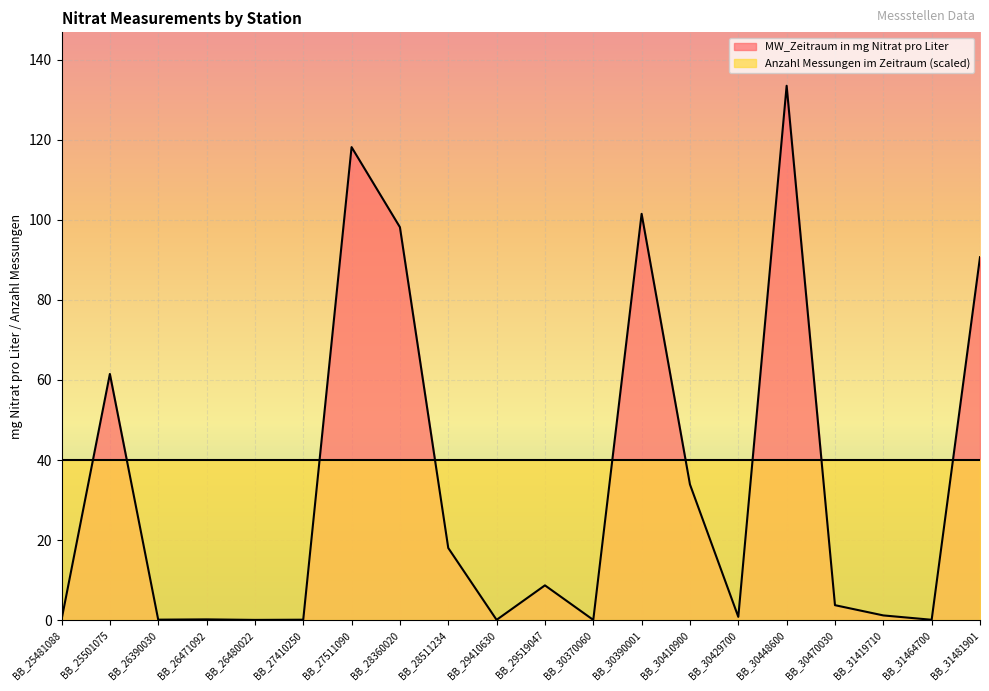

Which has a higher value, BB_29410630 or BB_31464700?

BB_31464700